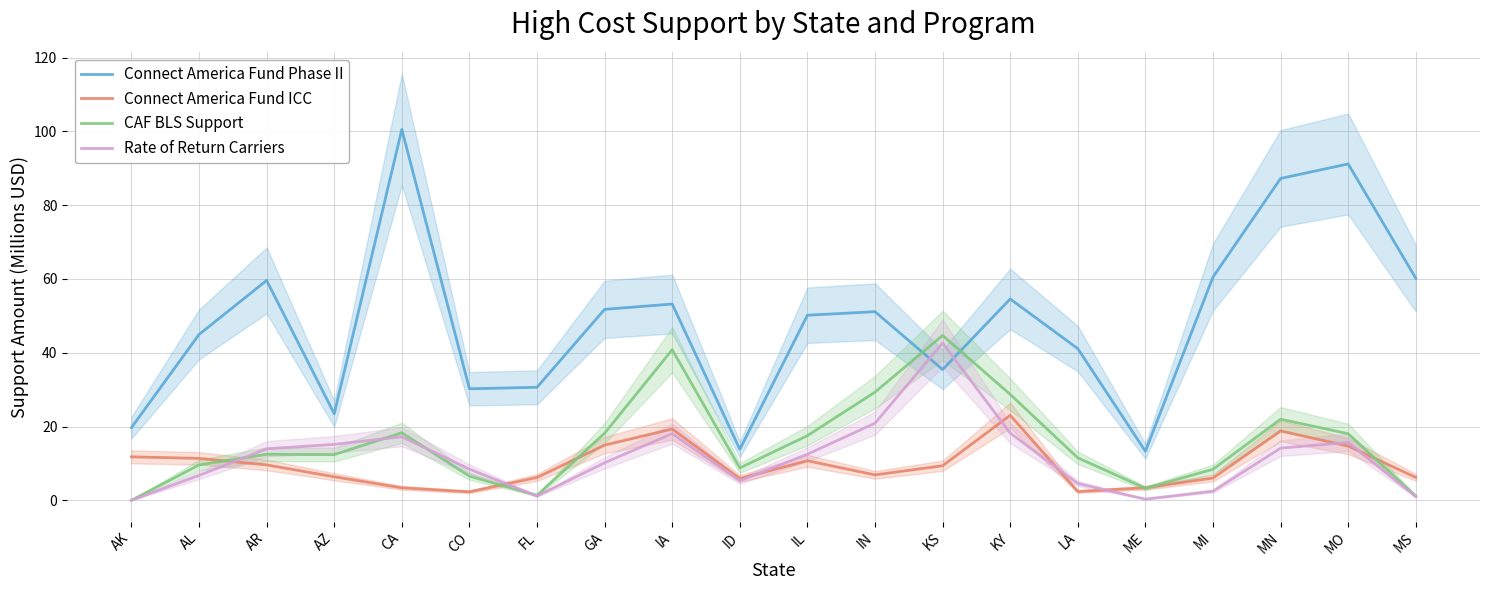

At which label does Rate of Return Carriers first exceed 12?

AR